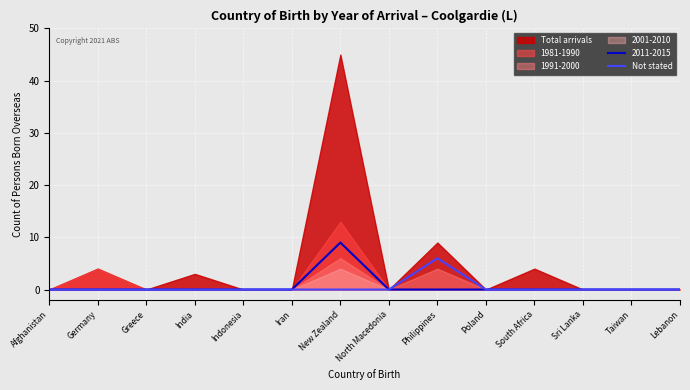

Does the chart display data point markers on the line(s)?

No